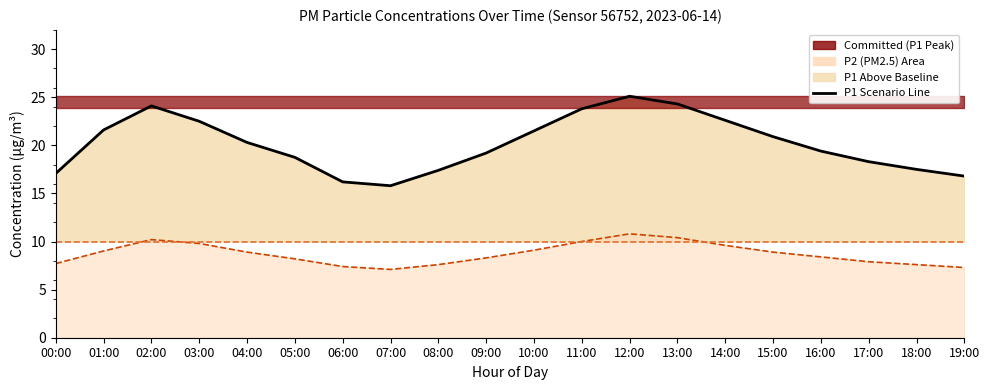

List the labels in order of P2 (PM2.5) value, smallest first.

07:00, 19:00, 06:00, 08:00, 18:00, 00:00, 17:00, 05:00, 09:00, 16:00, 04:00, 15:00, 01:00, 10:00, 14:00, 03:00, 11:00, 02:00, 13:00, 12:00